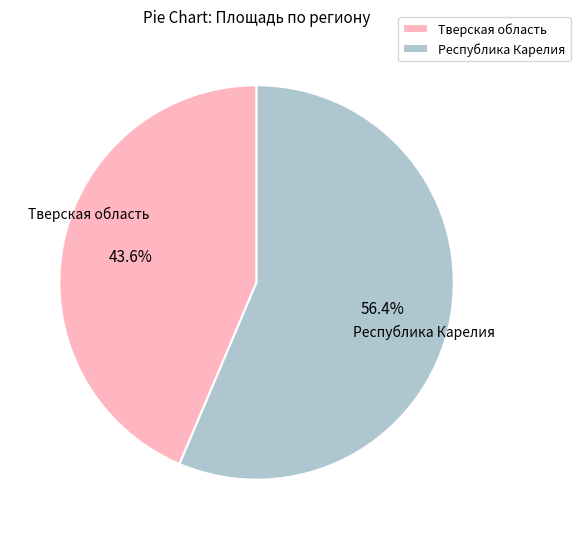

Between Тверская область and Республика Карелия, which is larger?

Республика Карелия